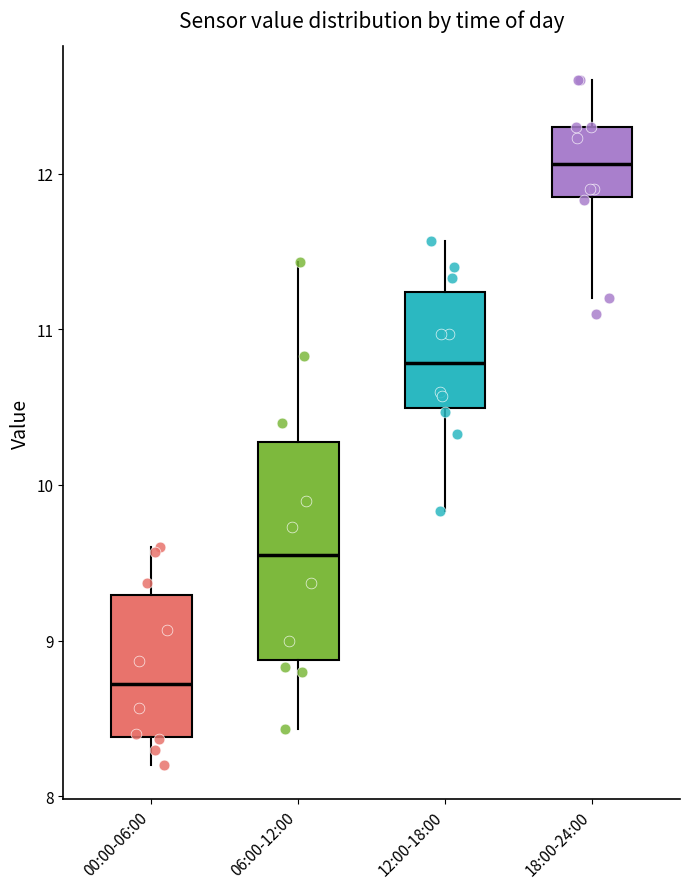

Reading left to right, read every box against the y-axis: the position of its median line, the range the box covers, and the ends of its whiskers. The values are not printed on the chart, so give them approximately, as read against the axis.

00:00-06:00: median 8.7, box 8.4 to 9.3, whiskers 8.2 to 9.6
06:00-12:00: median 9.6, box 8.9 to 10.3, whiskers 8.4 to 11.4
12:00-18:00: median 10.8, box 10.5 to 11.2, whiskers 9.8 to 11.6
18:00-24:00: median 12.1, box 11.8 to 12.3, whiskers 11.2 to 12.6